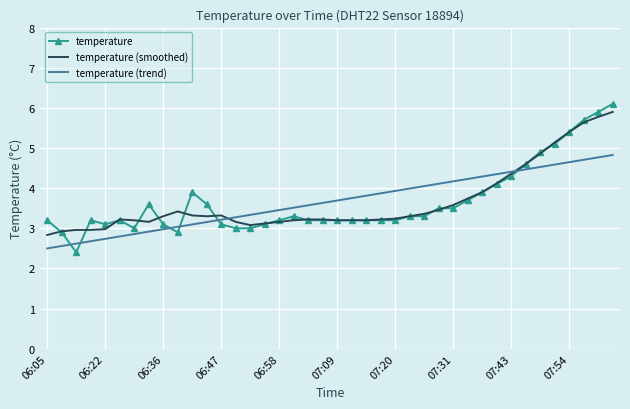

Which series has the widest spread of values?

temperature